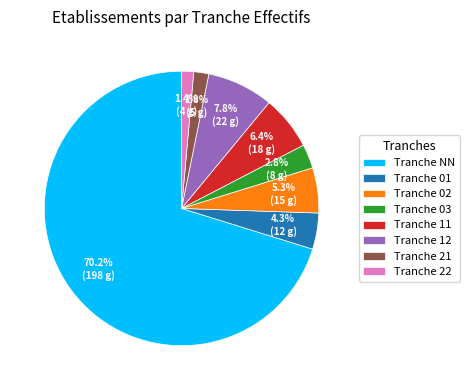

To the nearest percent, what is the difference between the largest and smallest slice percentages?

69%